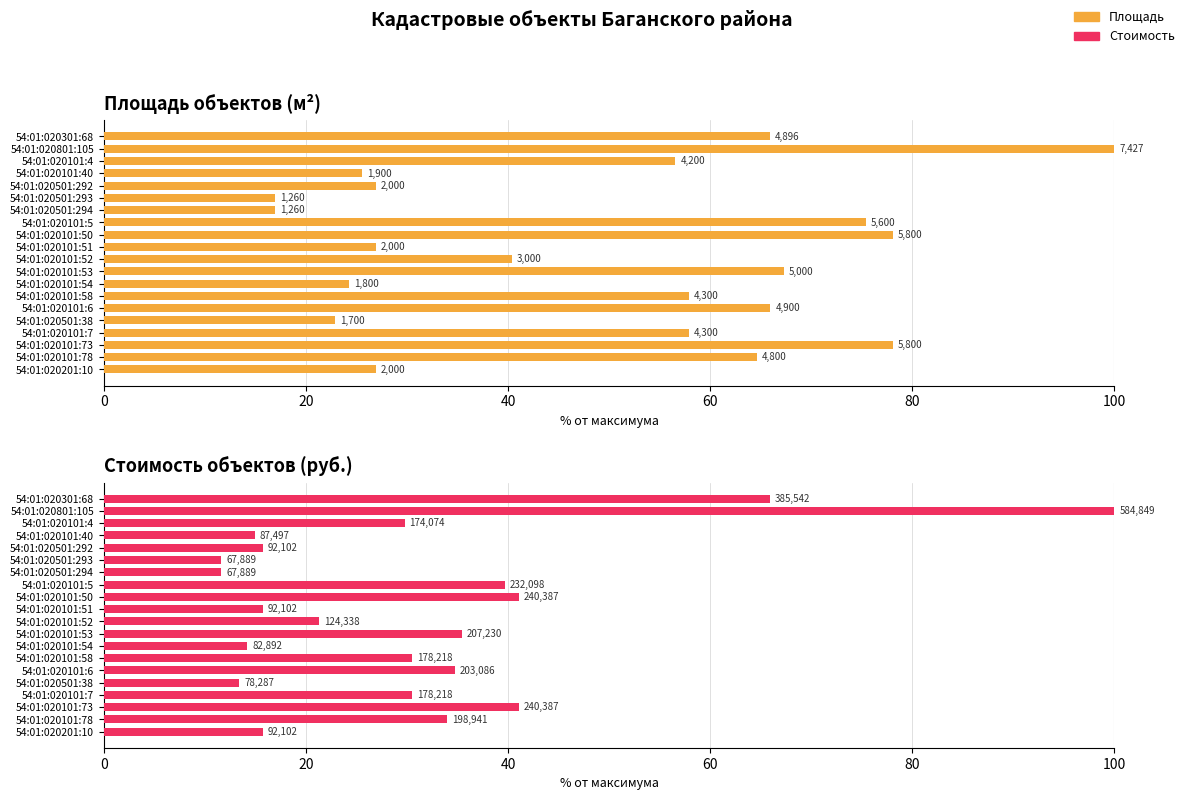

What is the difference between the second highest and minimum values in the Площадь series?

61.1